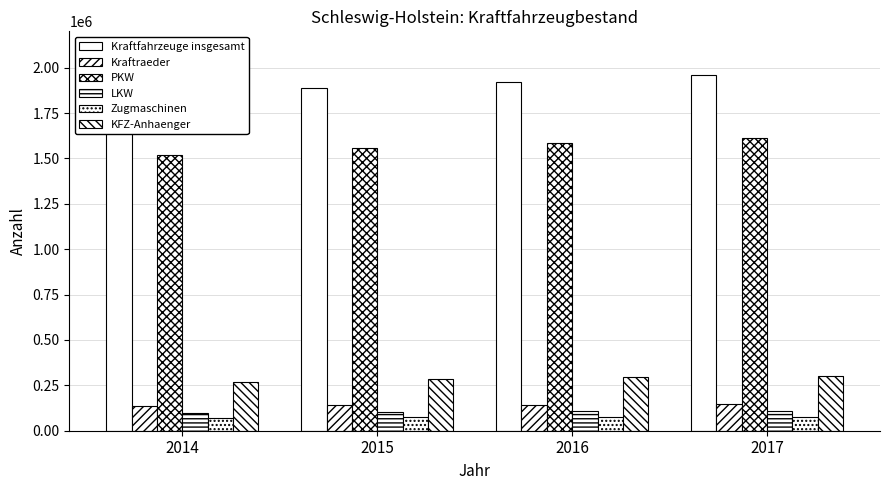

The Zugmaschinen series shows 24303 at 2017. True or false?

False